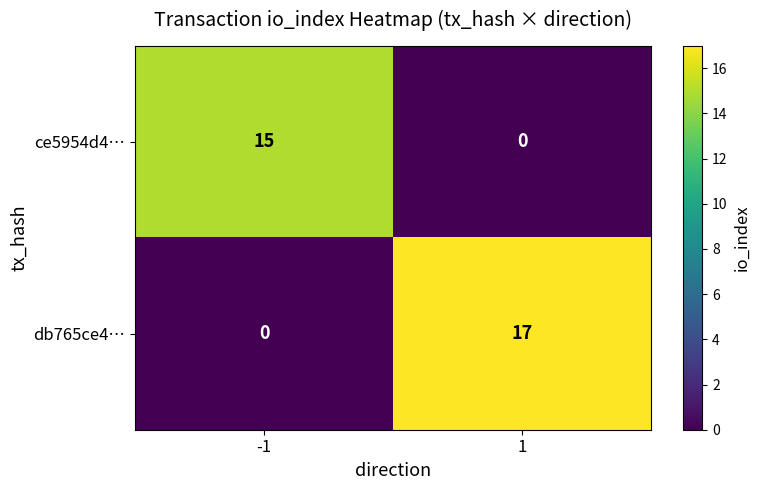

Reading left to right, extract all data points from this chart.

ce5954d4…: 15	0
db765ce4…: 0	17